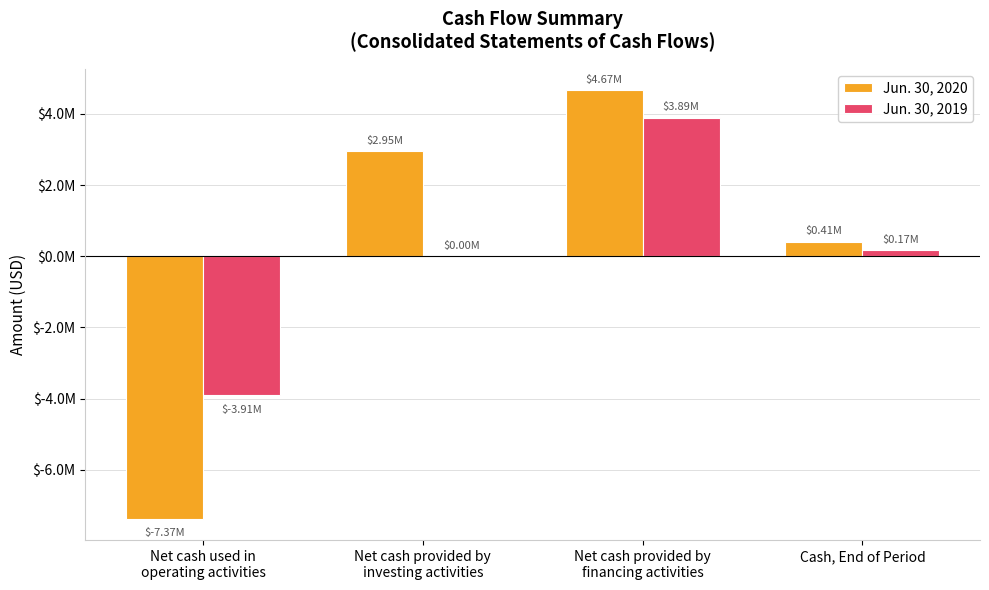

At which category is the sum across all series the highest?

Net cash provided by
financing activities